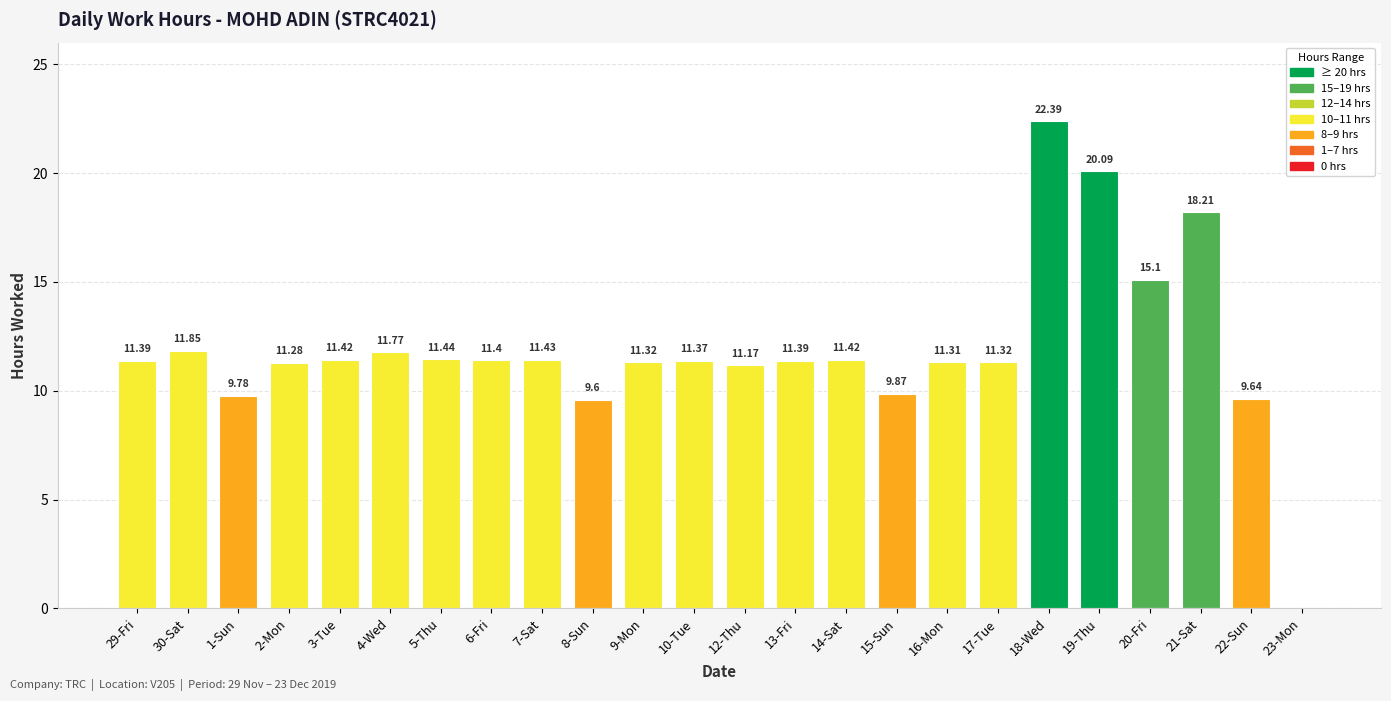

At which label is the value closest to 11?

12-Thu